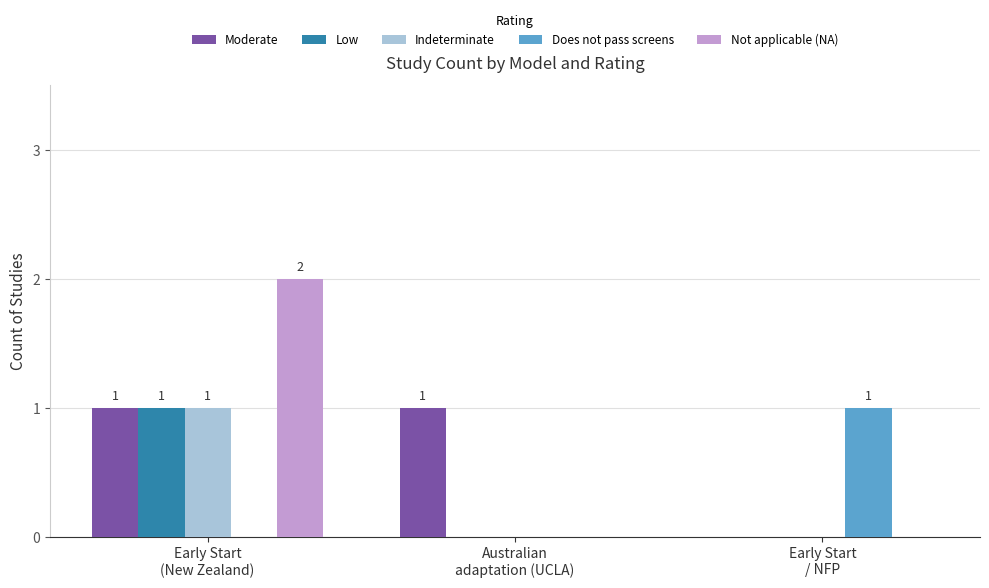

What is the sum of all Low values?

1